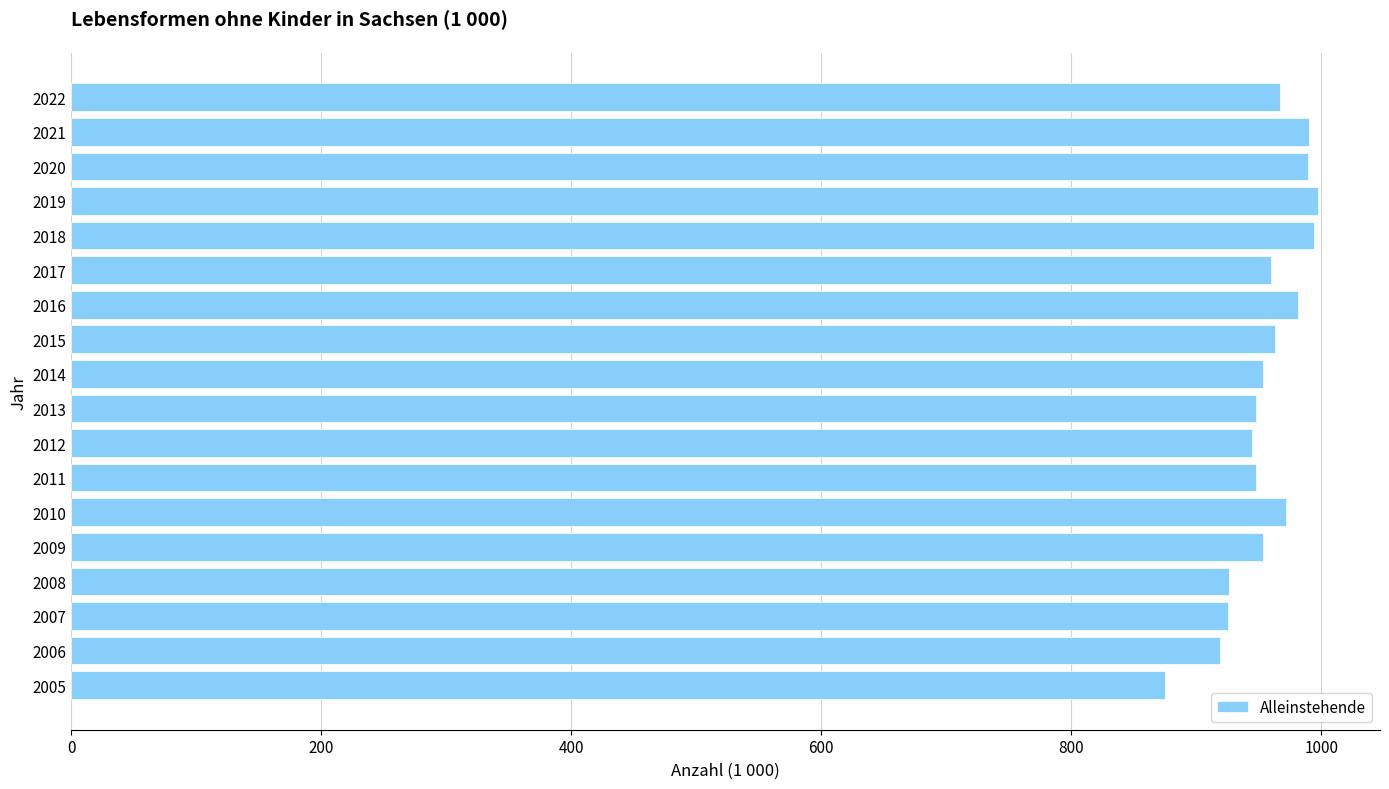

True or false: the data shows 571.9 at 2019.

False